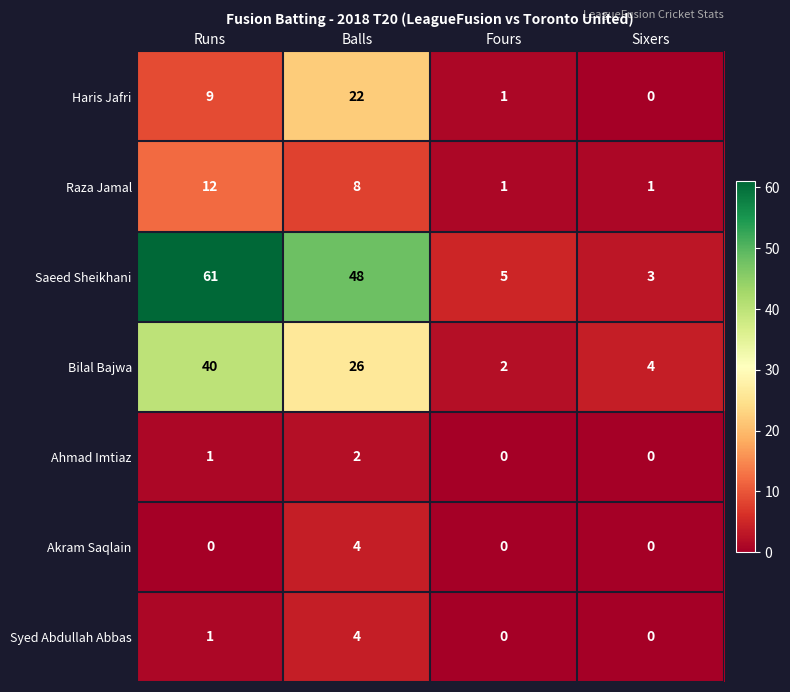

Reading left to right, list all the values displayed in this chart.

Haris Jafri: Runs=9	Balls=22	Fours=1	Sixers=0
Raza Jamal: Runs=12	Balls=8	Fours=1	Sixers=1
Saeed Sheikhani: Runs=61	Balls=48	Fours=5	Sixers=3
Bilal Bajwa: Runs=40	Balls=26	Fours=2	Sixers=4
Ahmad Imtiaz: Runs=1	Balls=2	Fours=0	Sixers=0
Akram Saqlain: Runs=0	Balls=4	Fours=0	Sixers=0
Syed Abdullah Abbas: Runs=1	Balls=4	Fours=0	Sixers=0